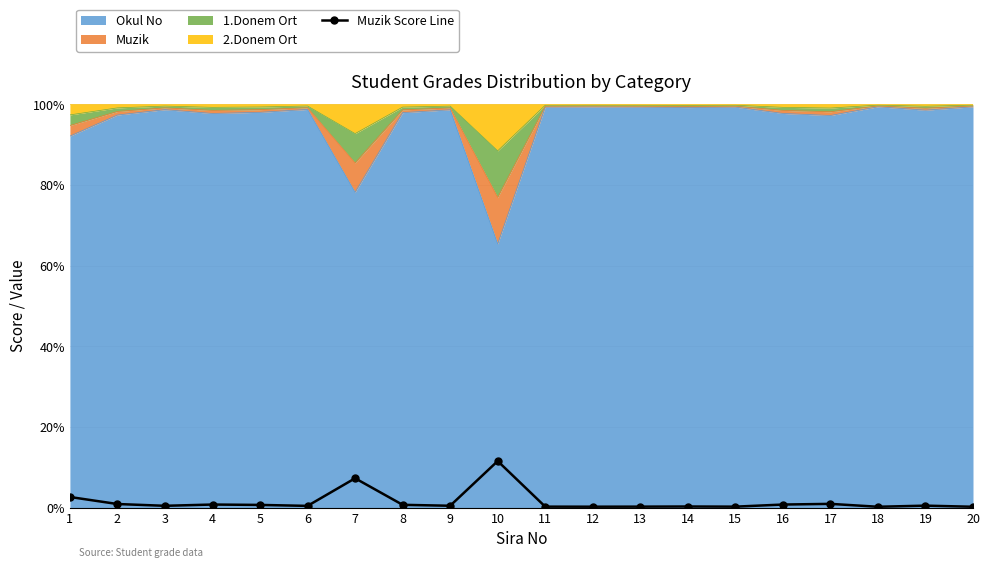

Reading right to left, extract all data points from this chart.

20=0.2	19=0.5	18=0.2	17=0.9	16=0.8	15=0.2	14=0.3	13=0.2	12=0.2	11=0.2	10=11.5	9=0.5	8=0.7	7=7.3	6=0.4	5=0.7	4=0.8	3=0.4	2=0.9	1=2.6